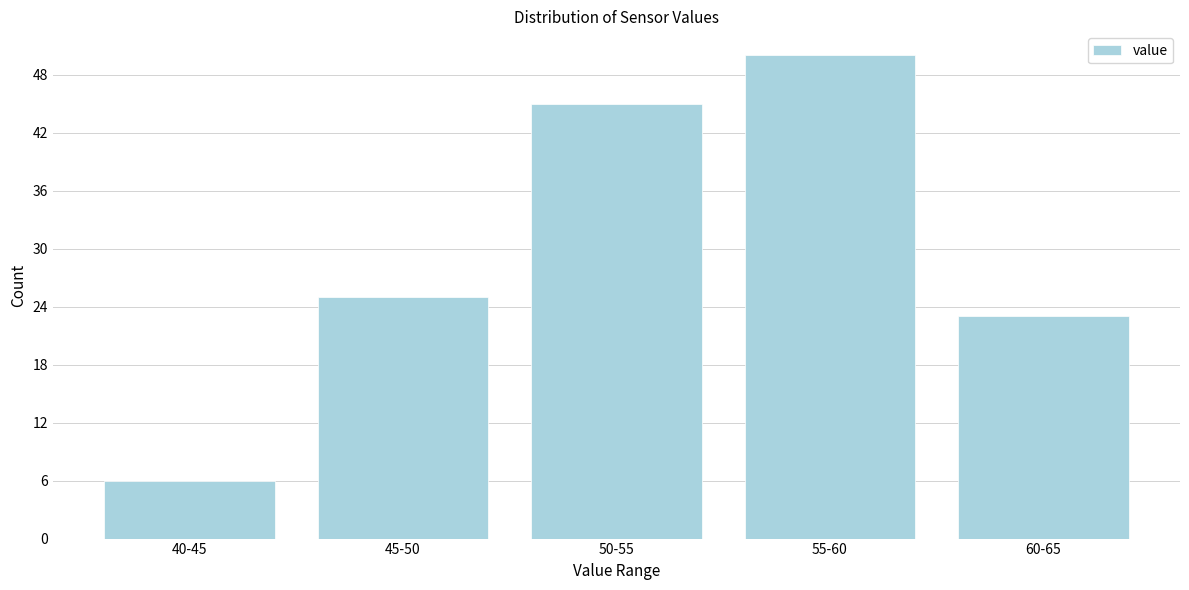

Reading left to right, extract all data points from this chart.

6	25	45	50	23